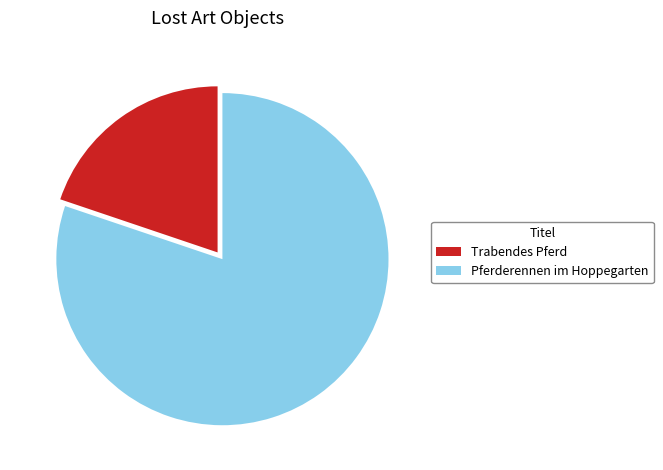

Which slice is the smallest?

Trabendes Pferd